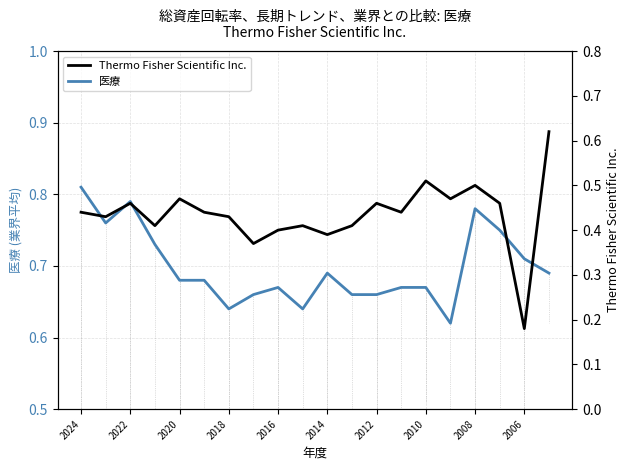

Is the value of 医療 at 13 greater than the value of Thermo Fisher Scientific Inc. at 2014?

Yes